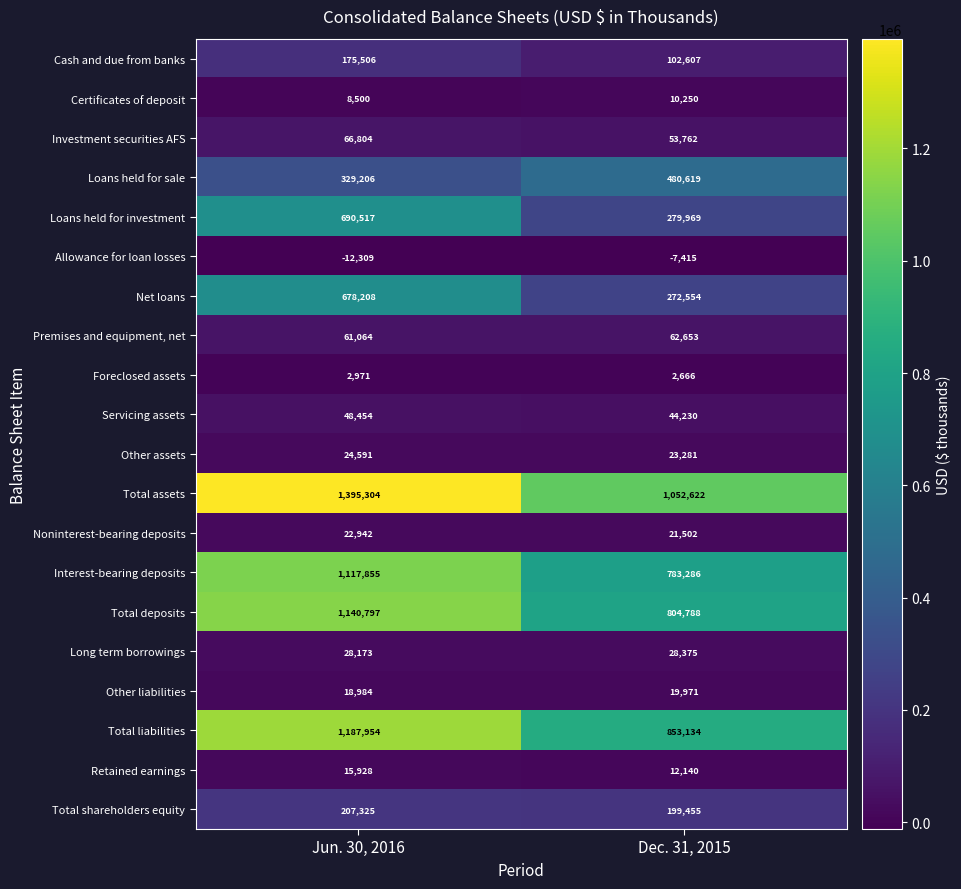

The Long term borrowings series shows 17379 at Jun. 30, 2016. True or false?

False